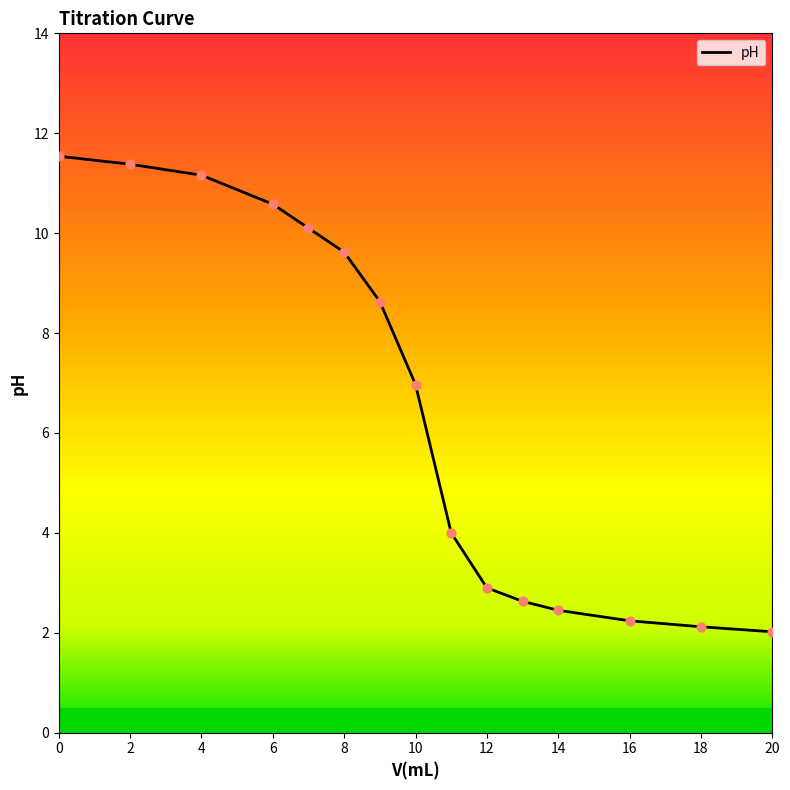

What is the difference between the maximum and minimum values?

9.5